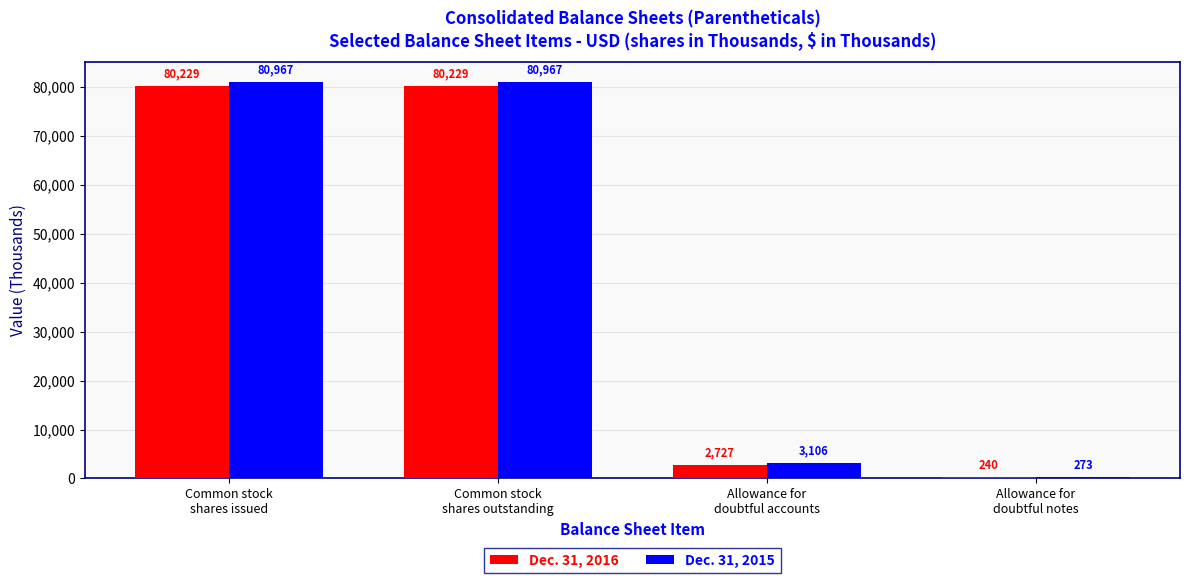

What is the greatest value displayed?

80967